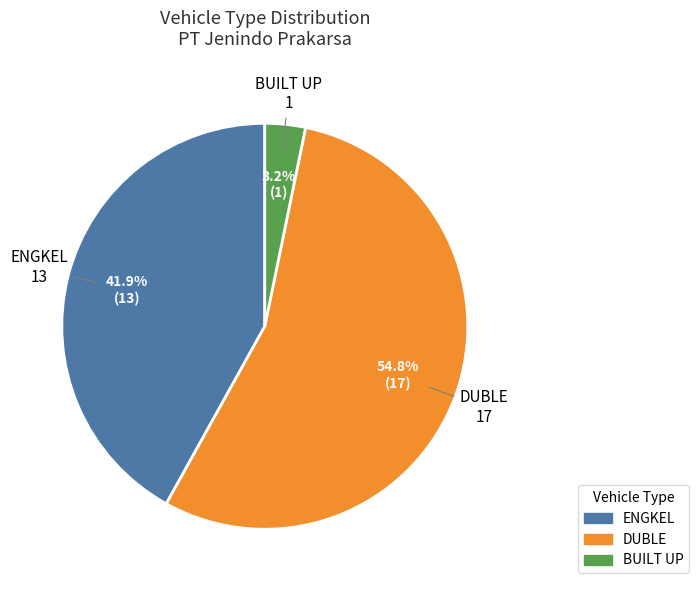

Which slice is the largest?

DUBLE